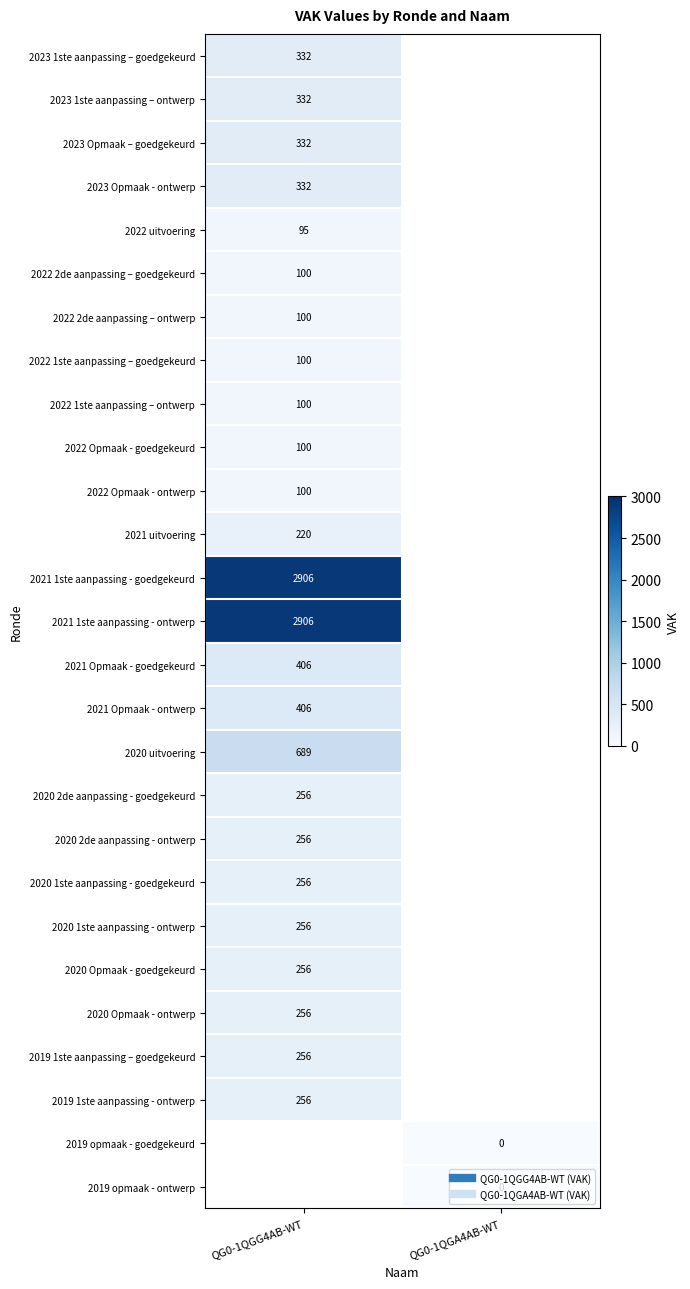

What is the spread (max minus min) of values at QG0-1QGG4AB-WT?

2811.0